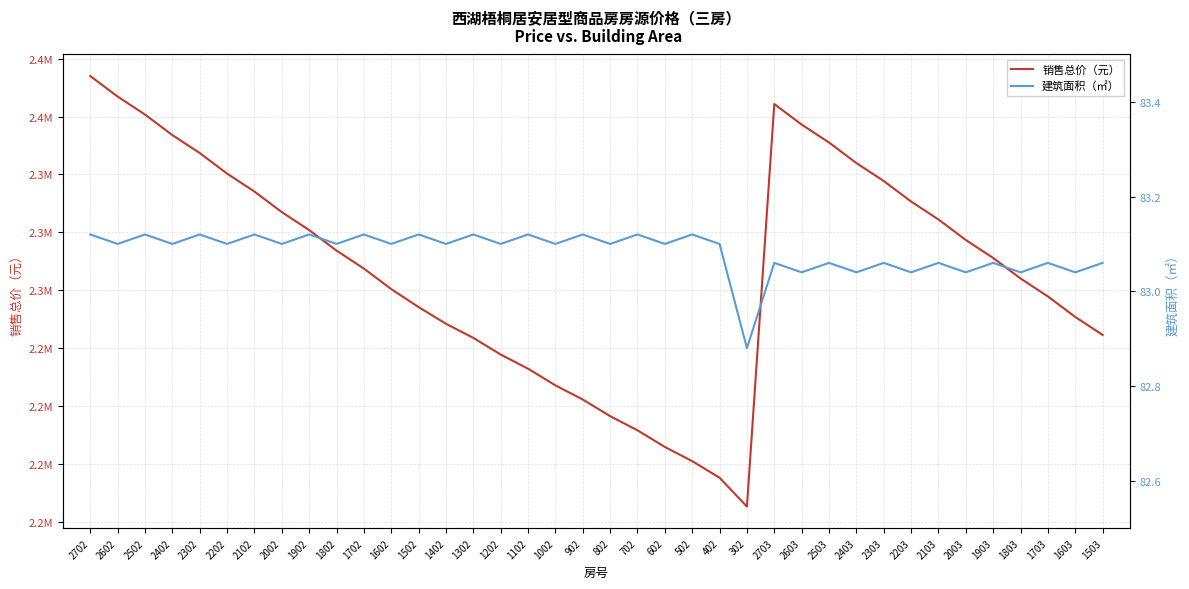

Count the 建筑面积（㎡） values in the range 83 to 84.

37